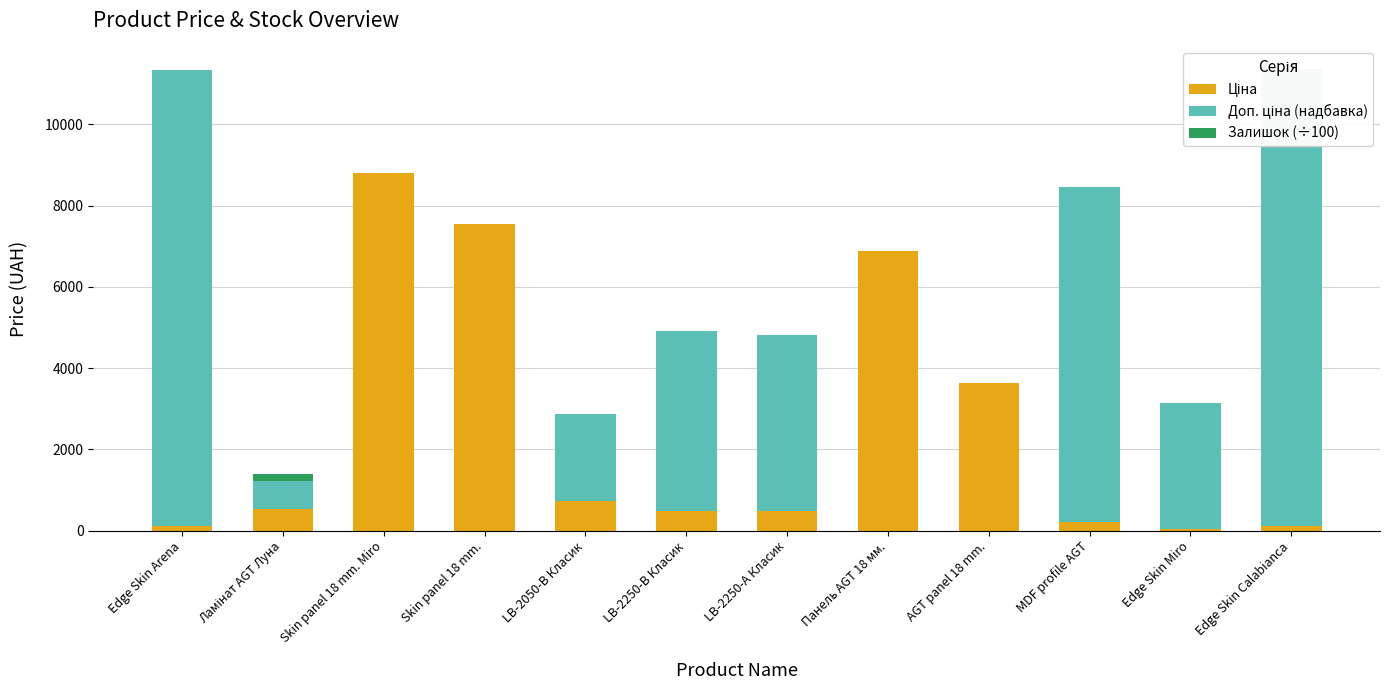

Where is Доп. ціна (надбавка) nearest to the value 5610?

LB-2250-В Класик